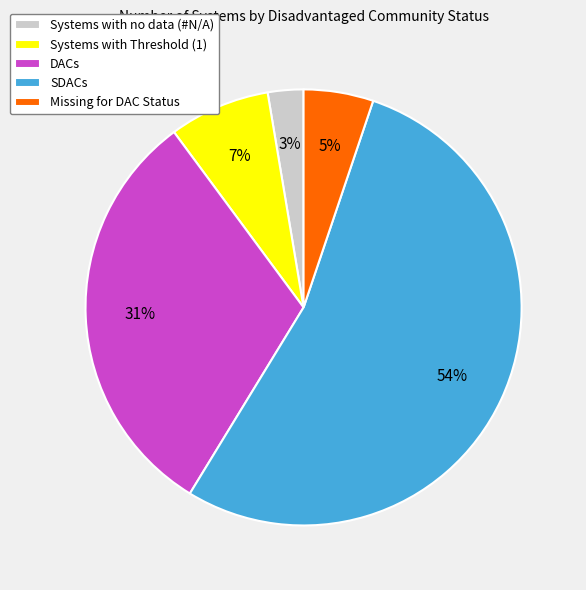

Is the sum of Systems with Threshold (1) and Missing for DAC Status greater than half?

No